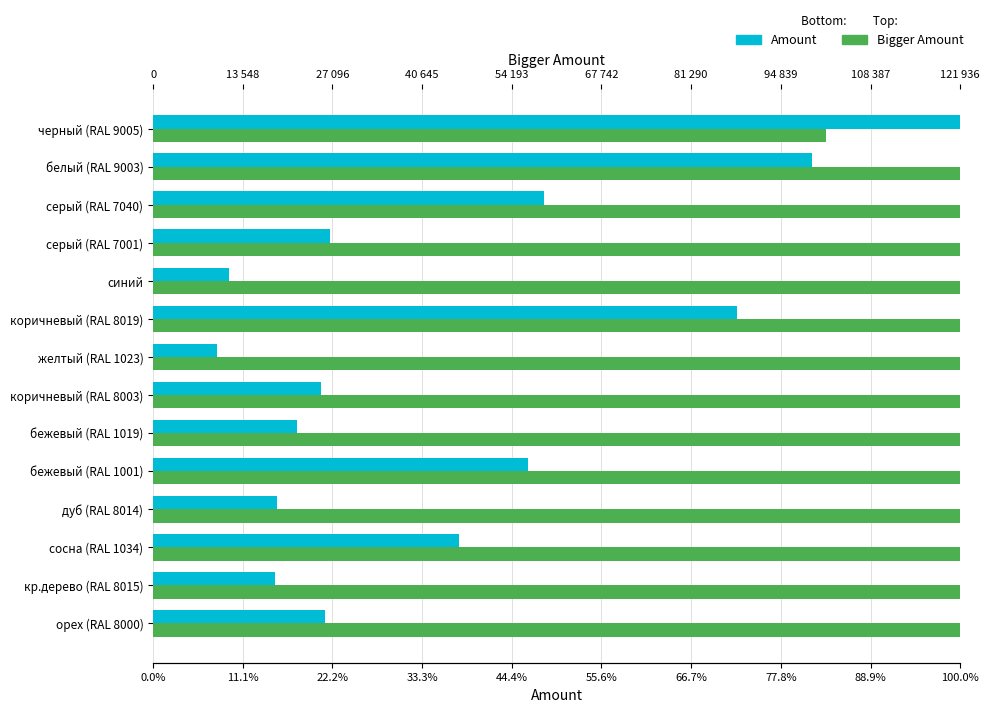

Which series changed the most between черный (RAL 9005) and бежевый (RAL 1001)?

Amount